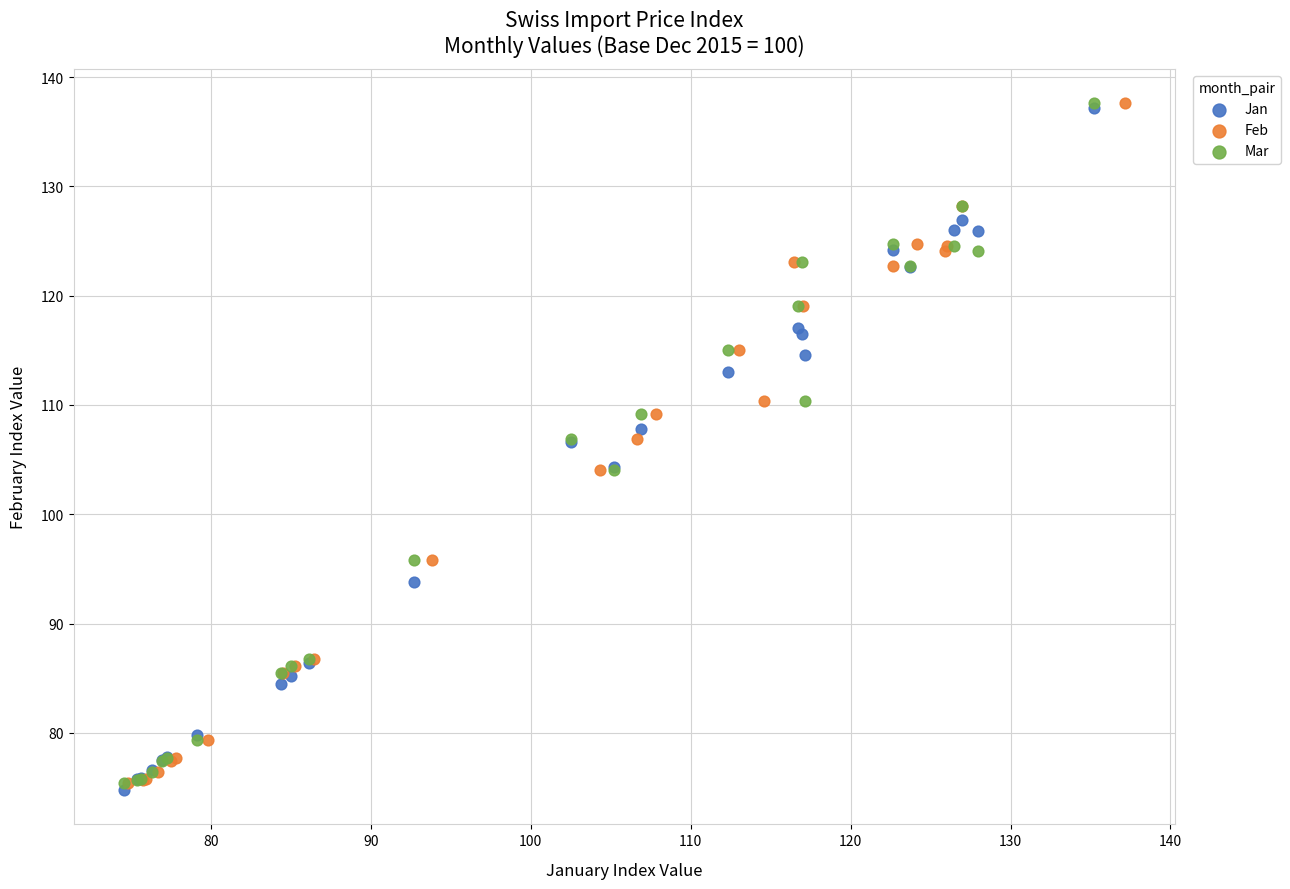

What are all the series names shown in the legend?

Jan, Feb, Mar